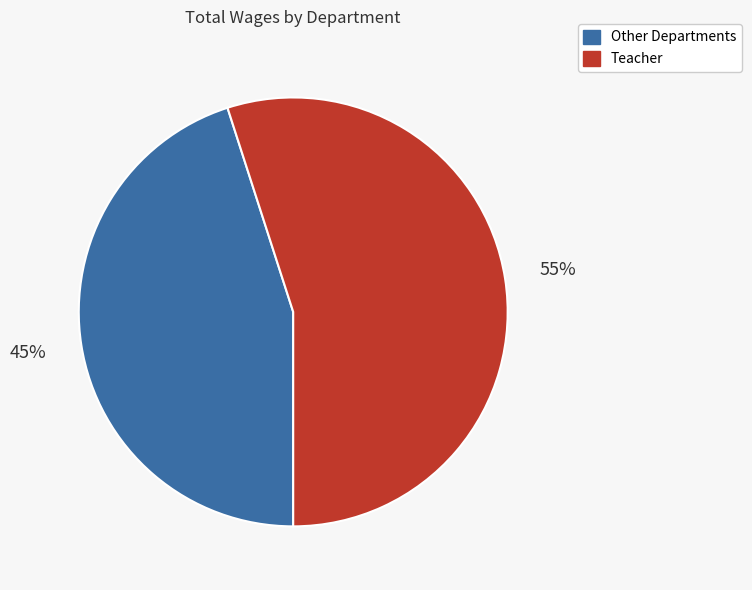

Count the number of slices in the pie.

2